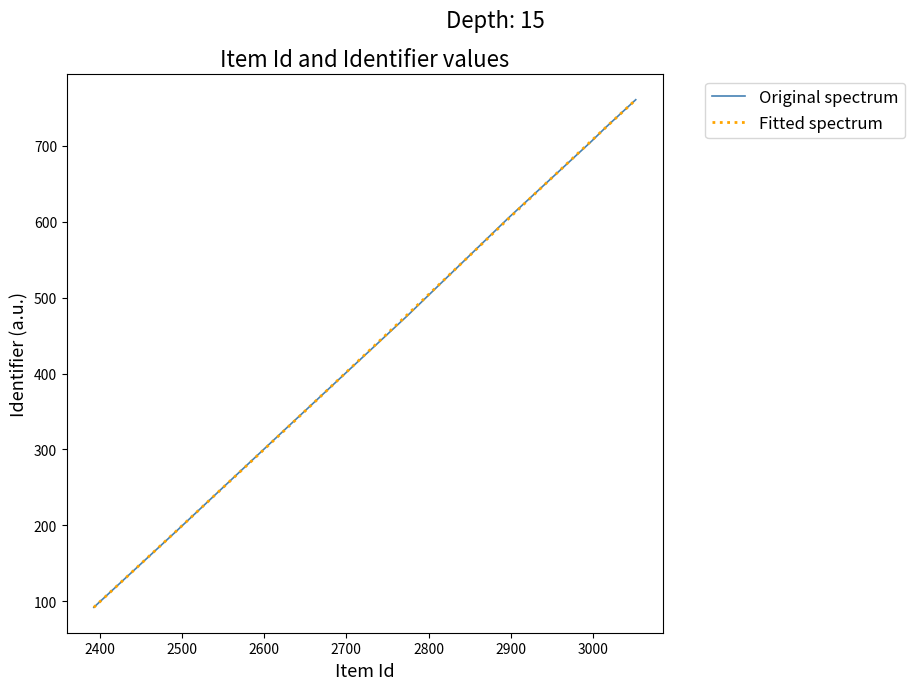

How many values in the Fitted spectrum series are below 706?

10